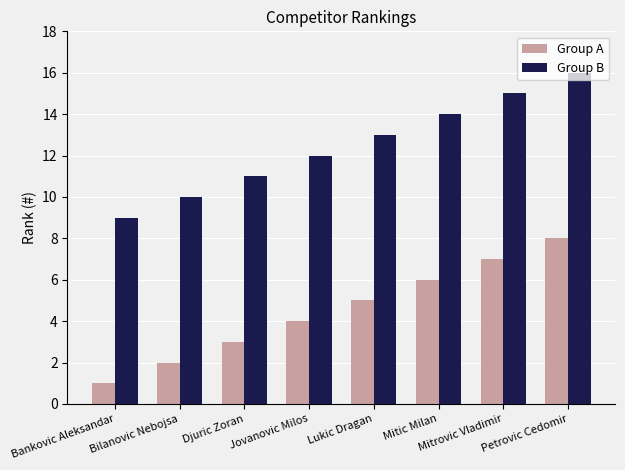

True or false: Group A has a value of 6 at Mitic Milan.

True